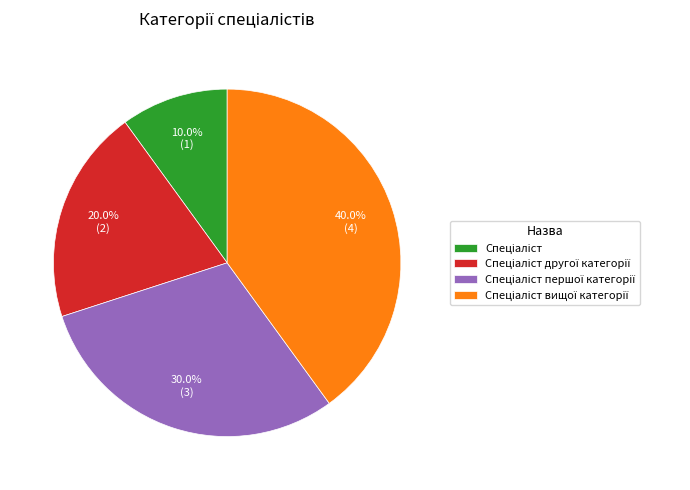

Is there any slice that represents more than half of the pie?

No